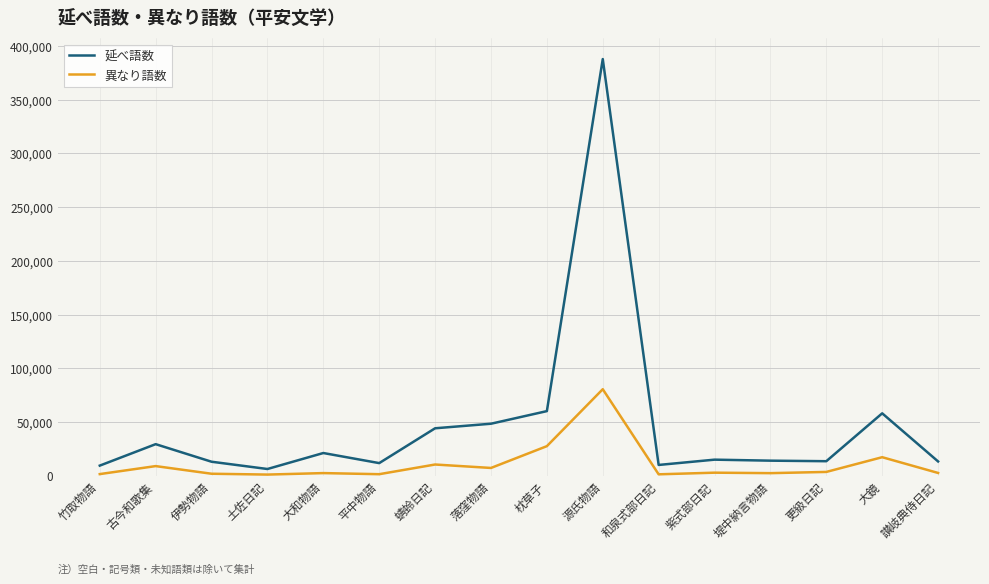

True or false: 延べ語数 and 異なり語数 intersect in this chart.

False